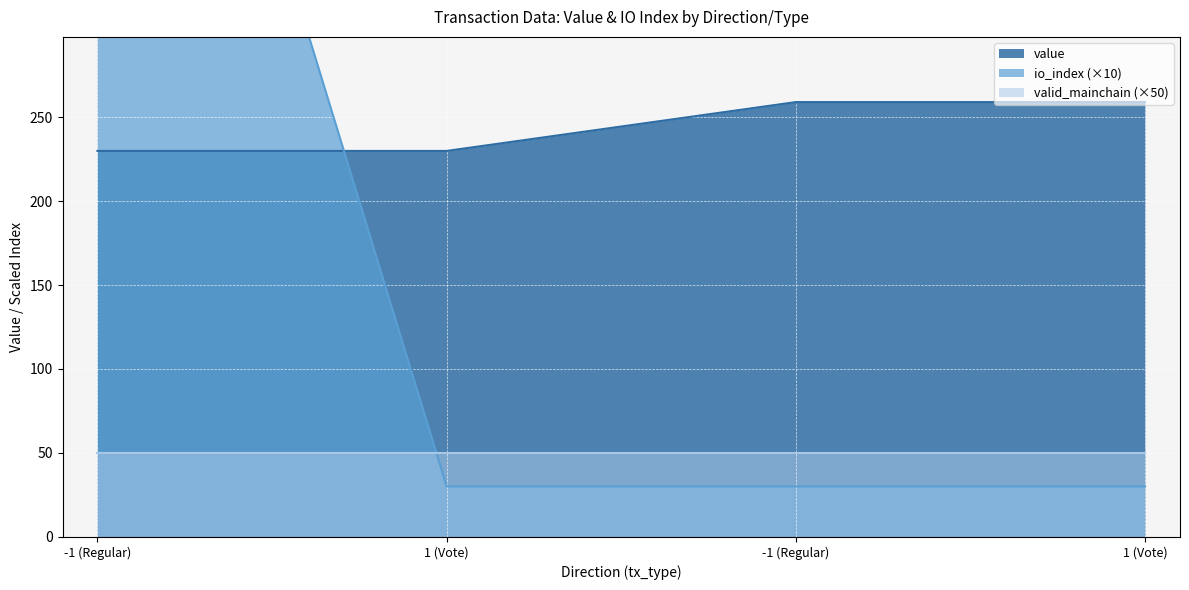

True or false: value and io_index intersect in this chart.

True